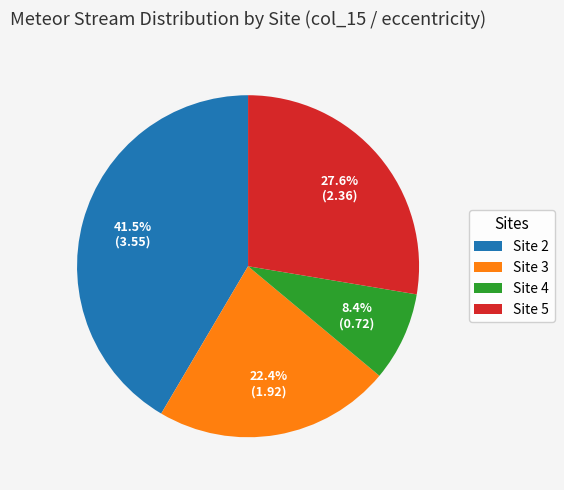

What portion of the pie excludes Site 4?

91.6%